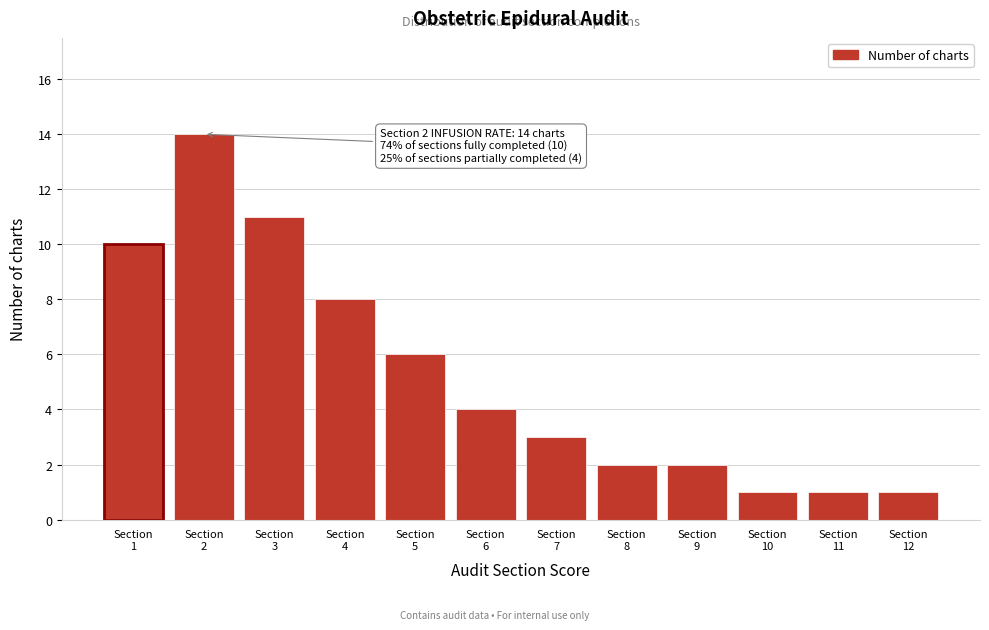

Reading right to left, what are all the values shown in this chart?

1	1	1	2	2	3	4	6	8	11	14	10